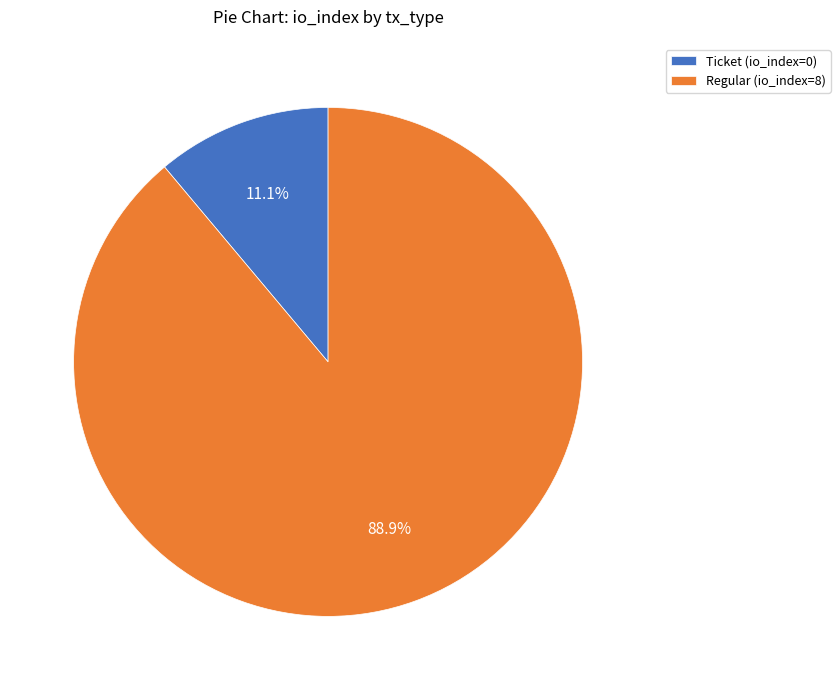

Is the sum of Regular (io_index=8) and Ticket (io_index=0) greater than half?

Yes